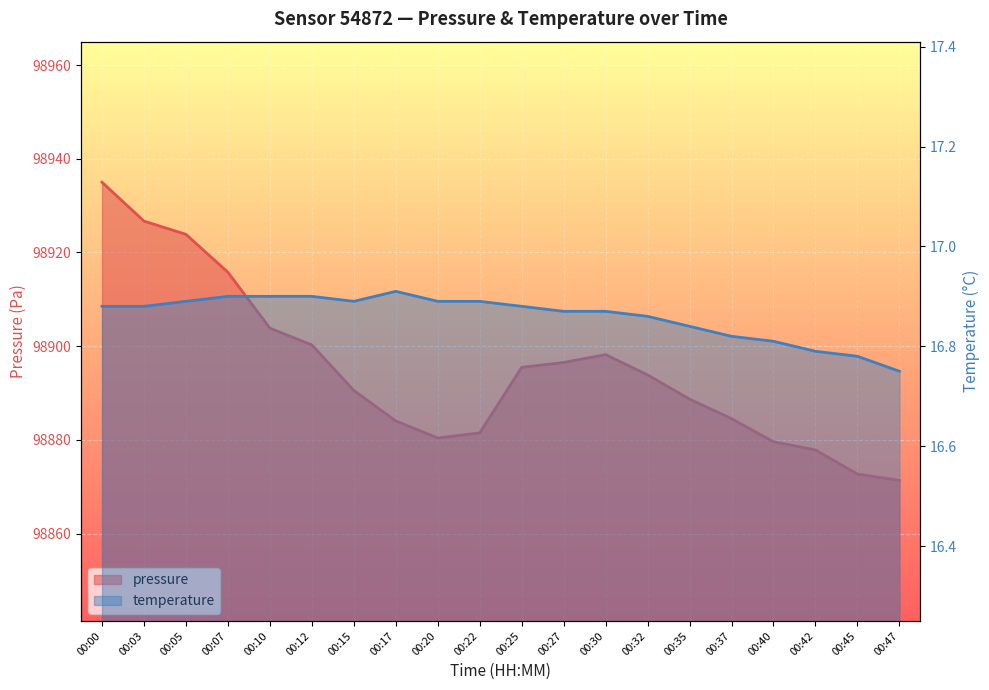

True or false: pressure has more than 0 points higher than both neighbors.

True